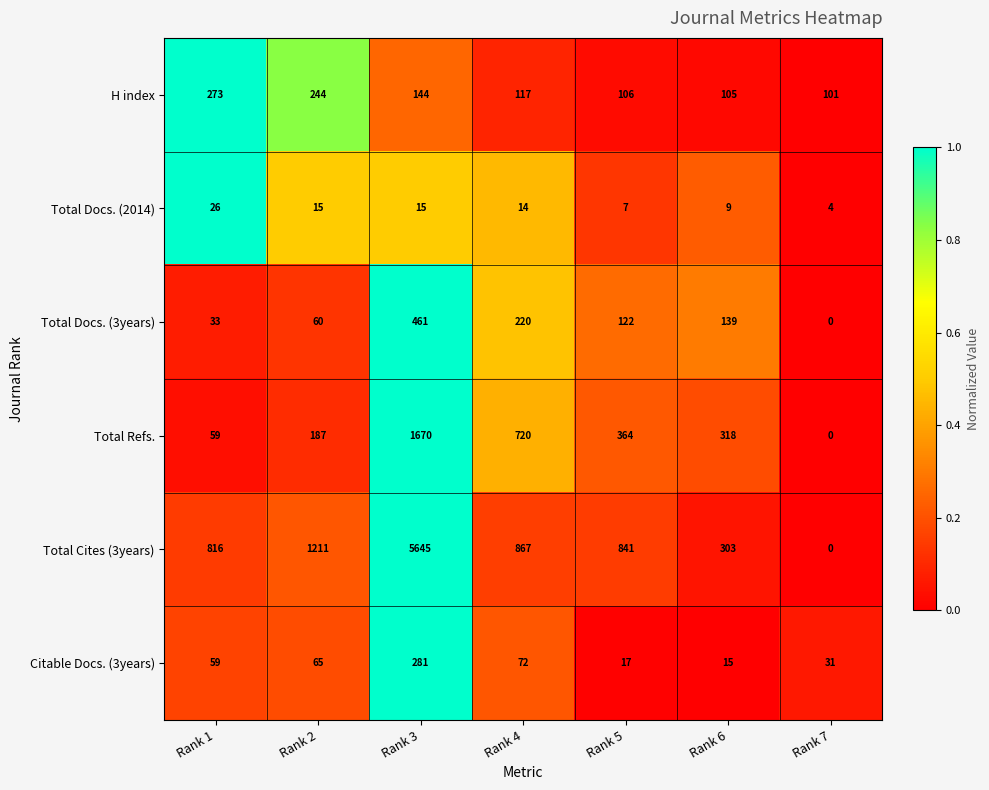

True or false: Total Docs. (3years) has a value of 122 at Rank 5.

True